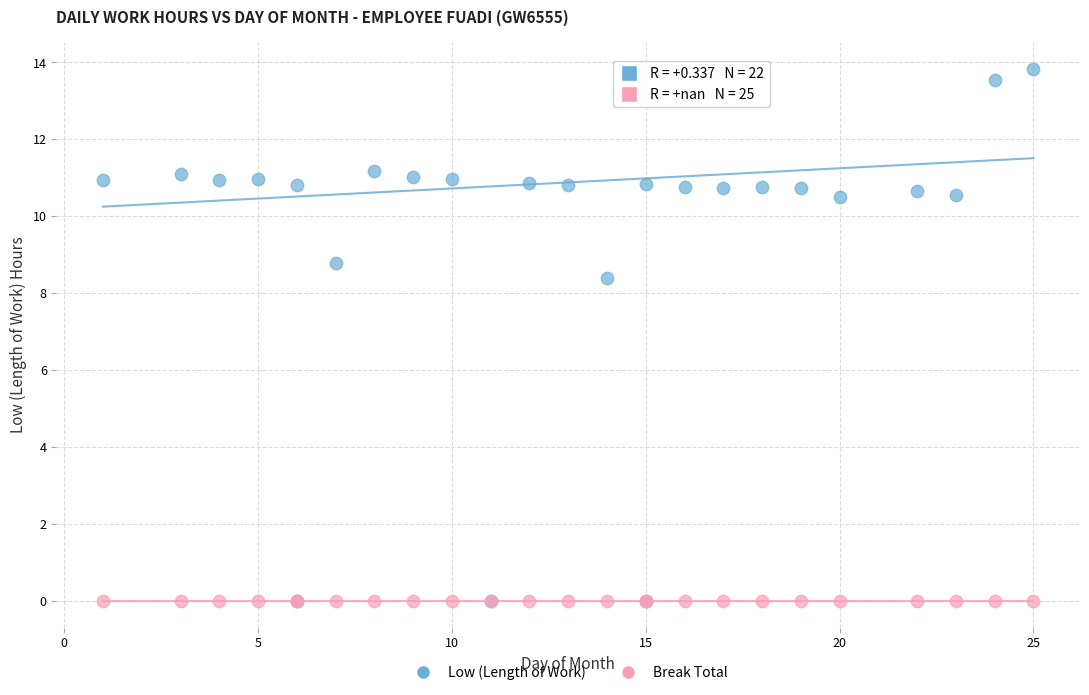

Across all series, what Y value is closest to 6?

8.4